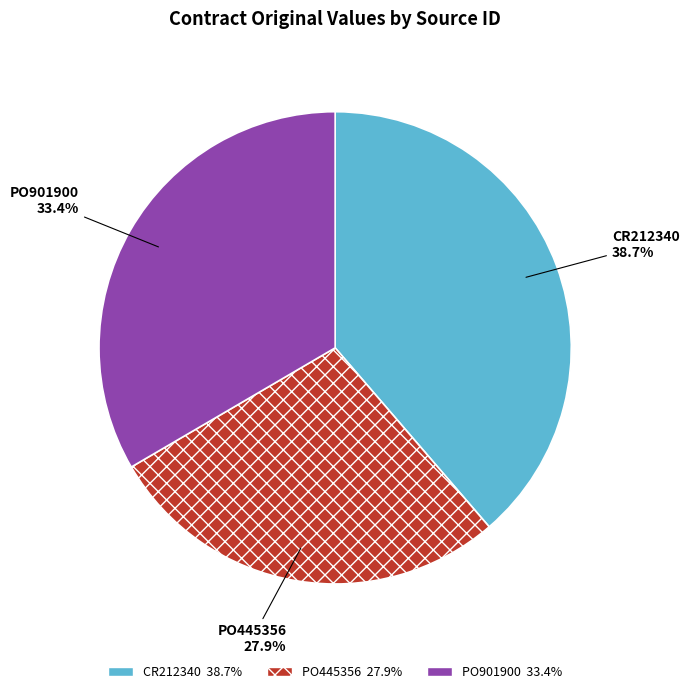

The PO901900 slice represents 33% of the pie. True or false?

True